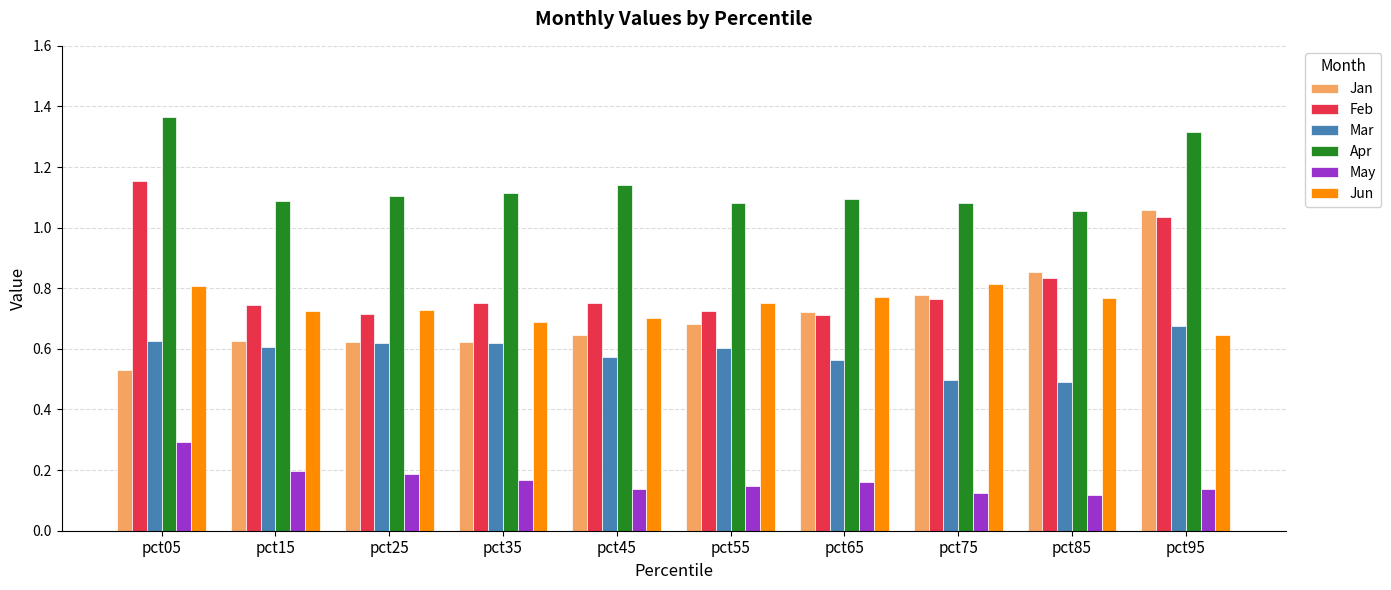

Is the value of May at pct05 greater than the value of Apr at pct55?

No